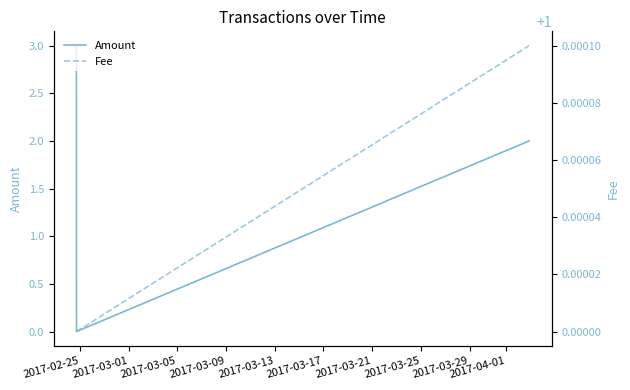

What is the average value of the Fee series?

1.0